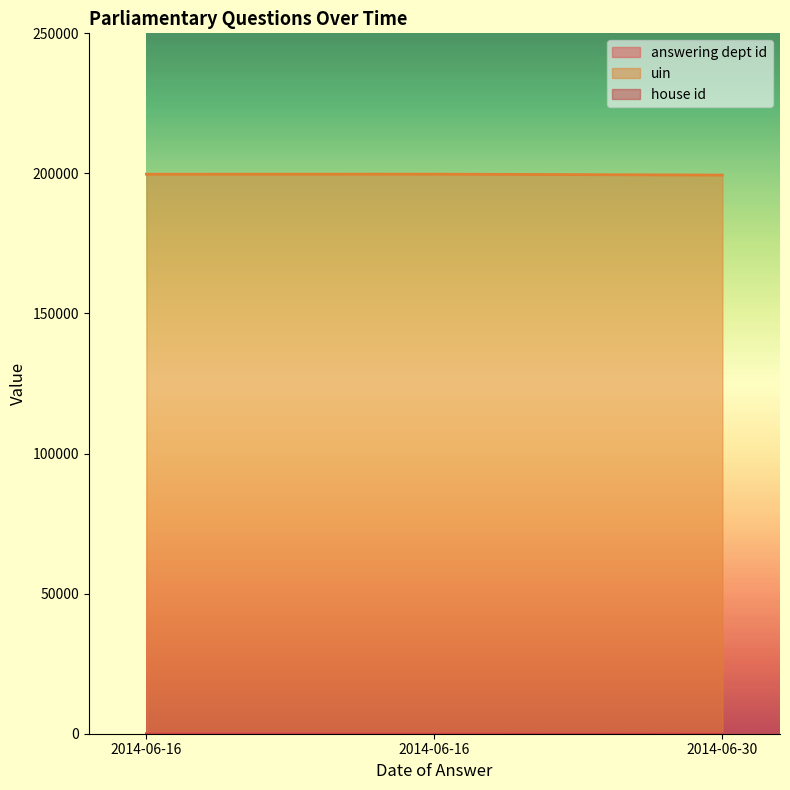

How many data points does each series have?

3